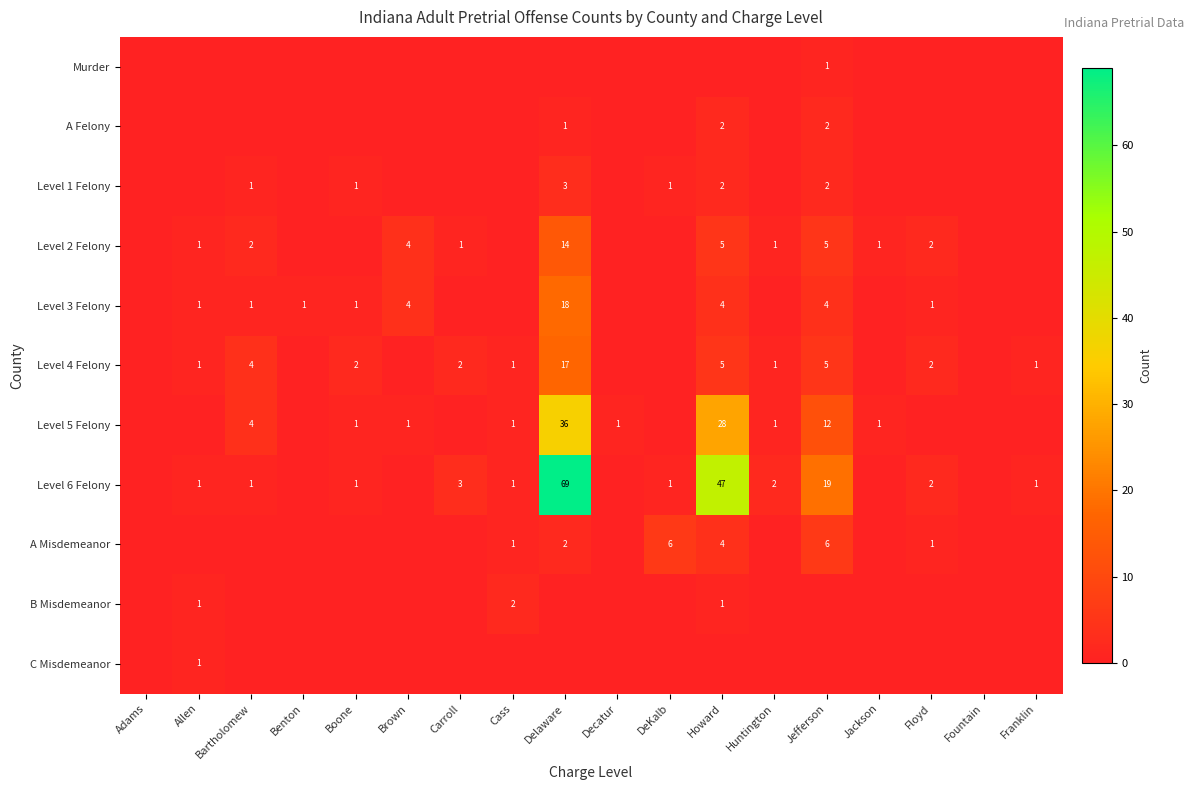

True or false: A Felony has a value of 0 at Huntington.

True